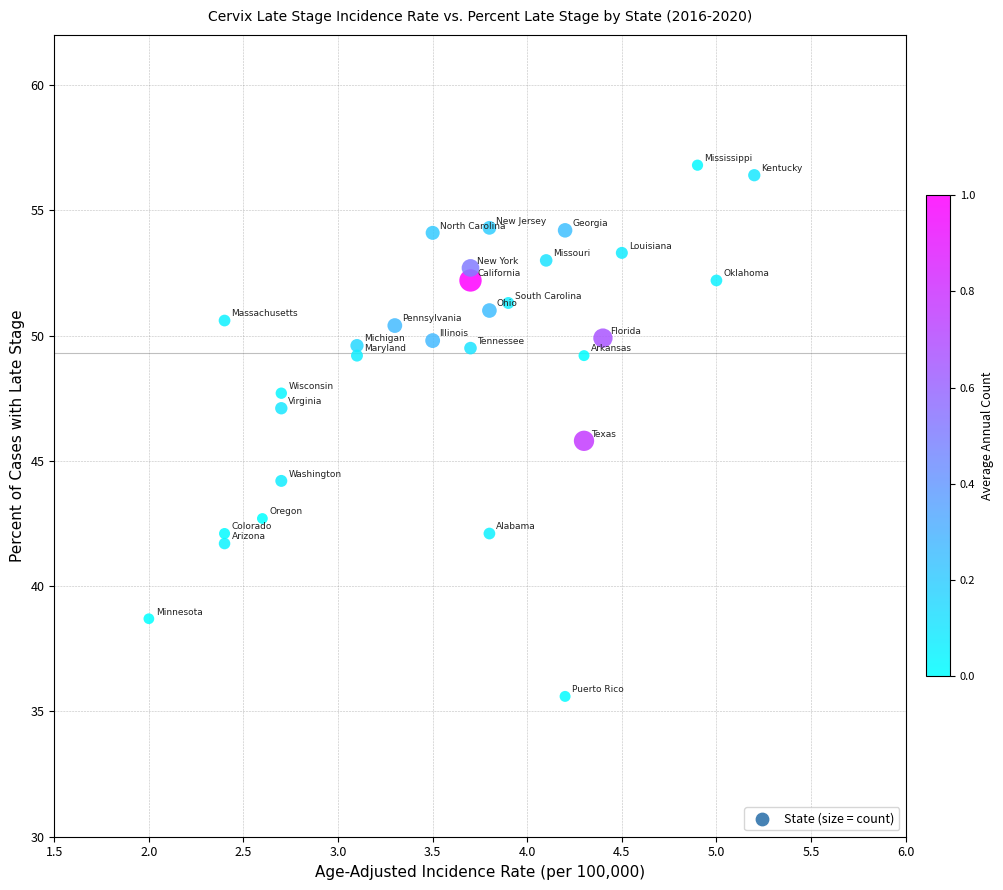

What is the range of Y values (max minus min)?

21.2